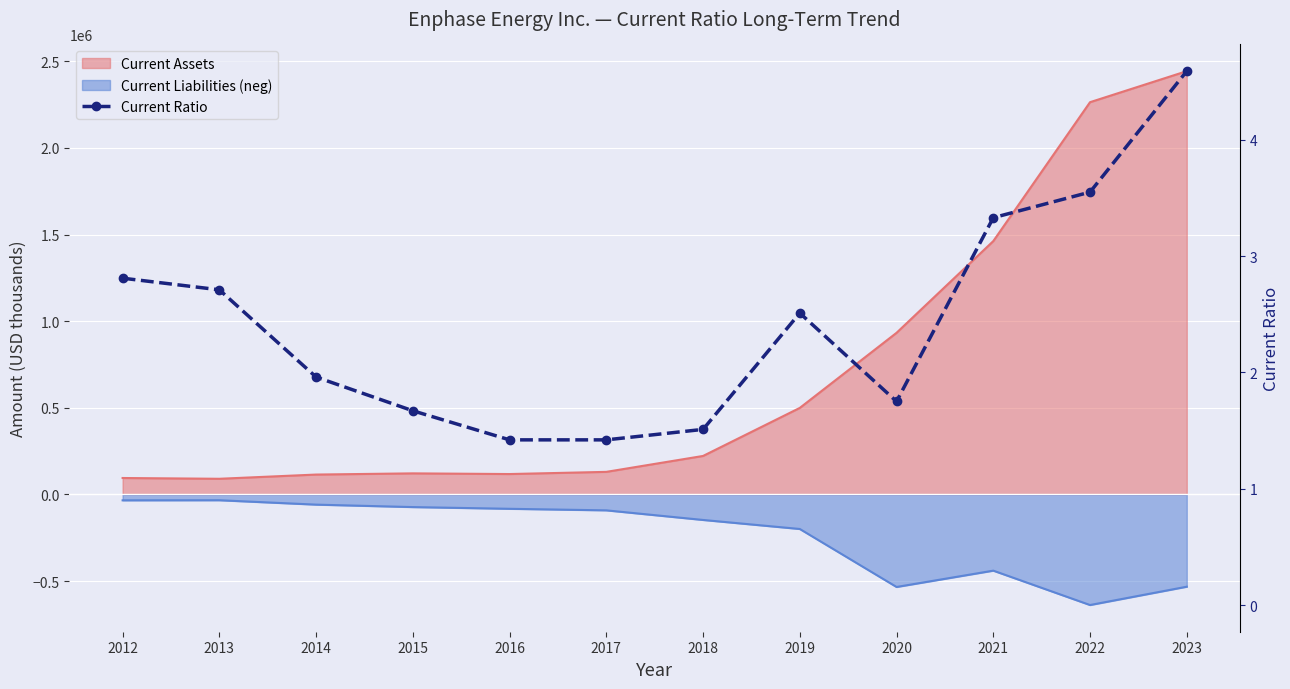

What is the change in value from 2013 to 2017?

-1.3